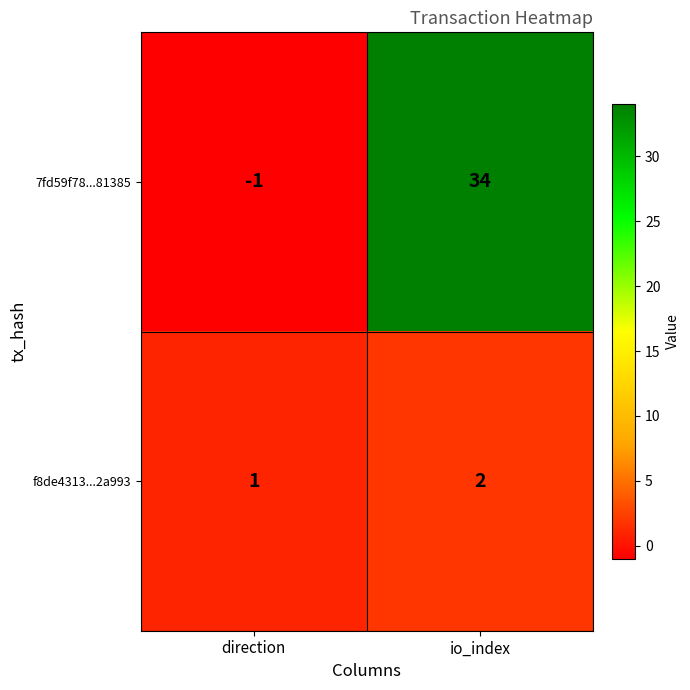

Which category has the highest value across all series?

io_index